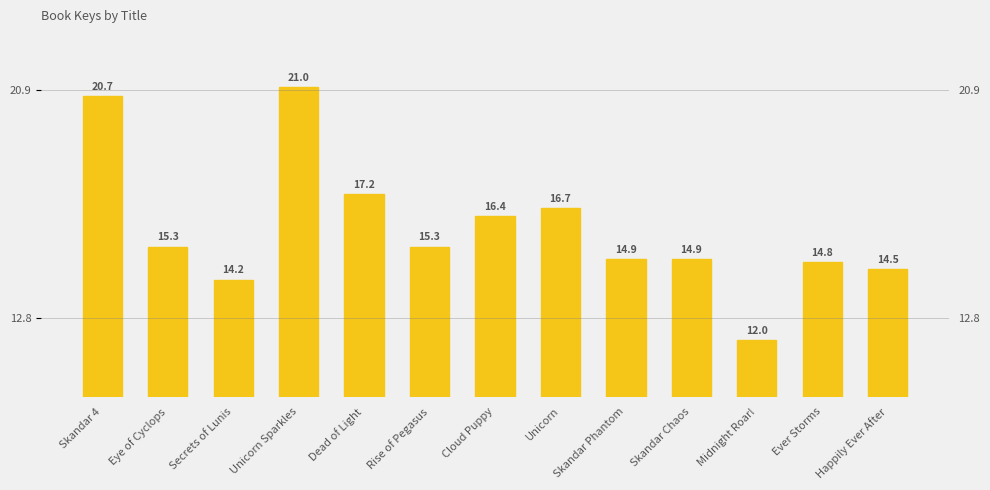

Are the bars grouped side by side (vs. stacked)?

No